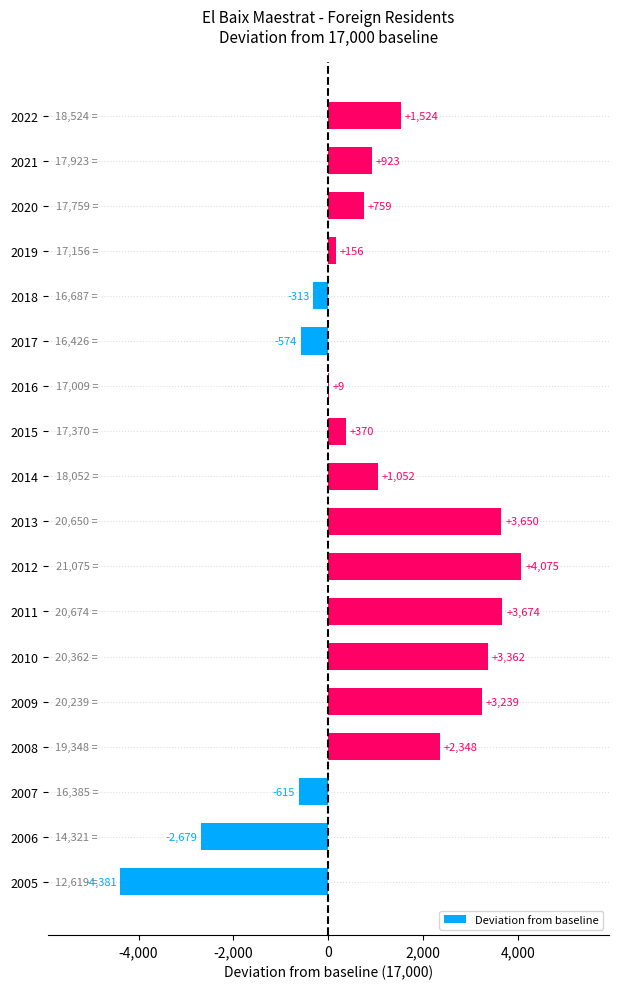

Is it true that the value at 2021 is 337?

False